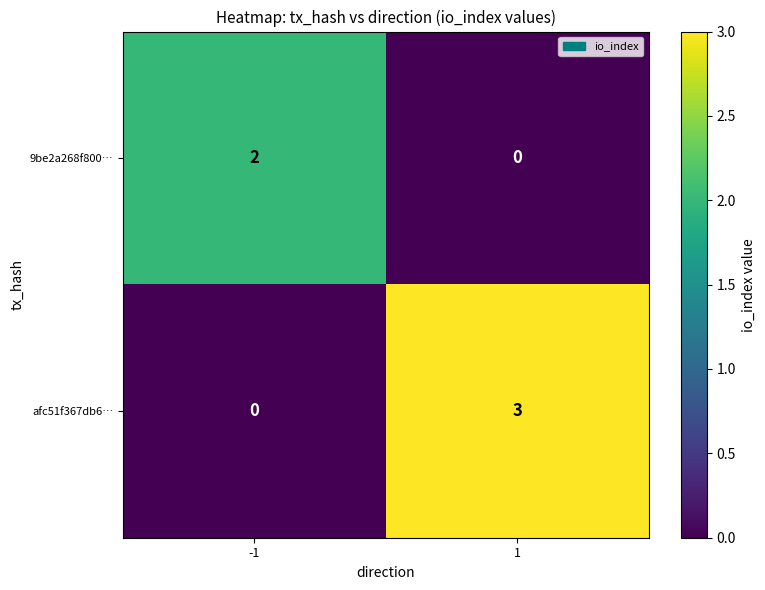

What is the total value across all series at -1?

2